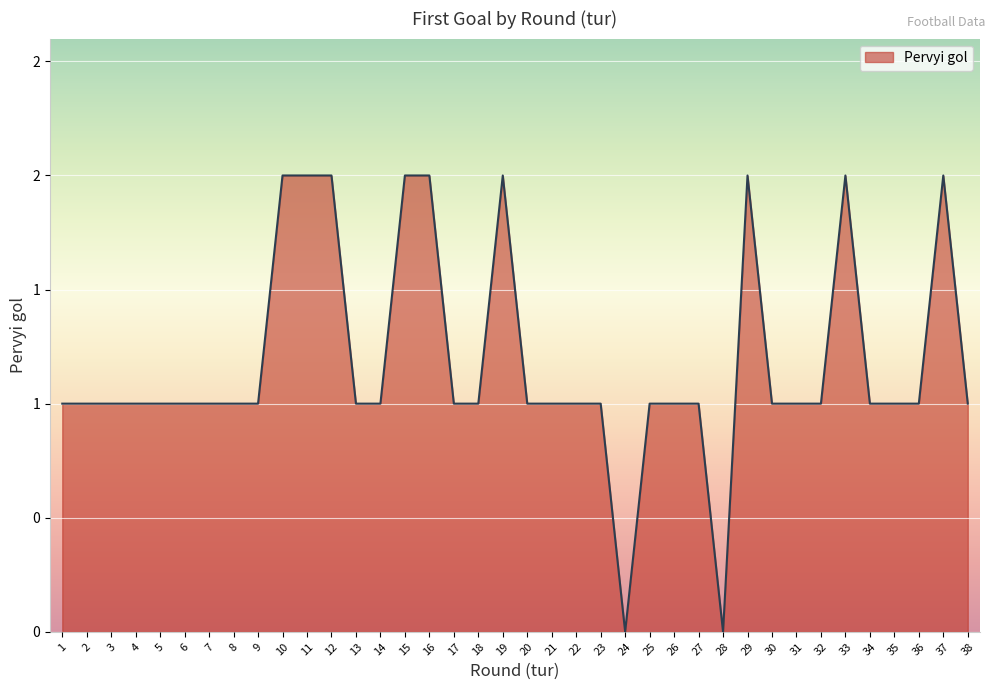

True or false: the data has more than 2 interior local peaks.

True